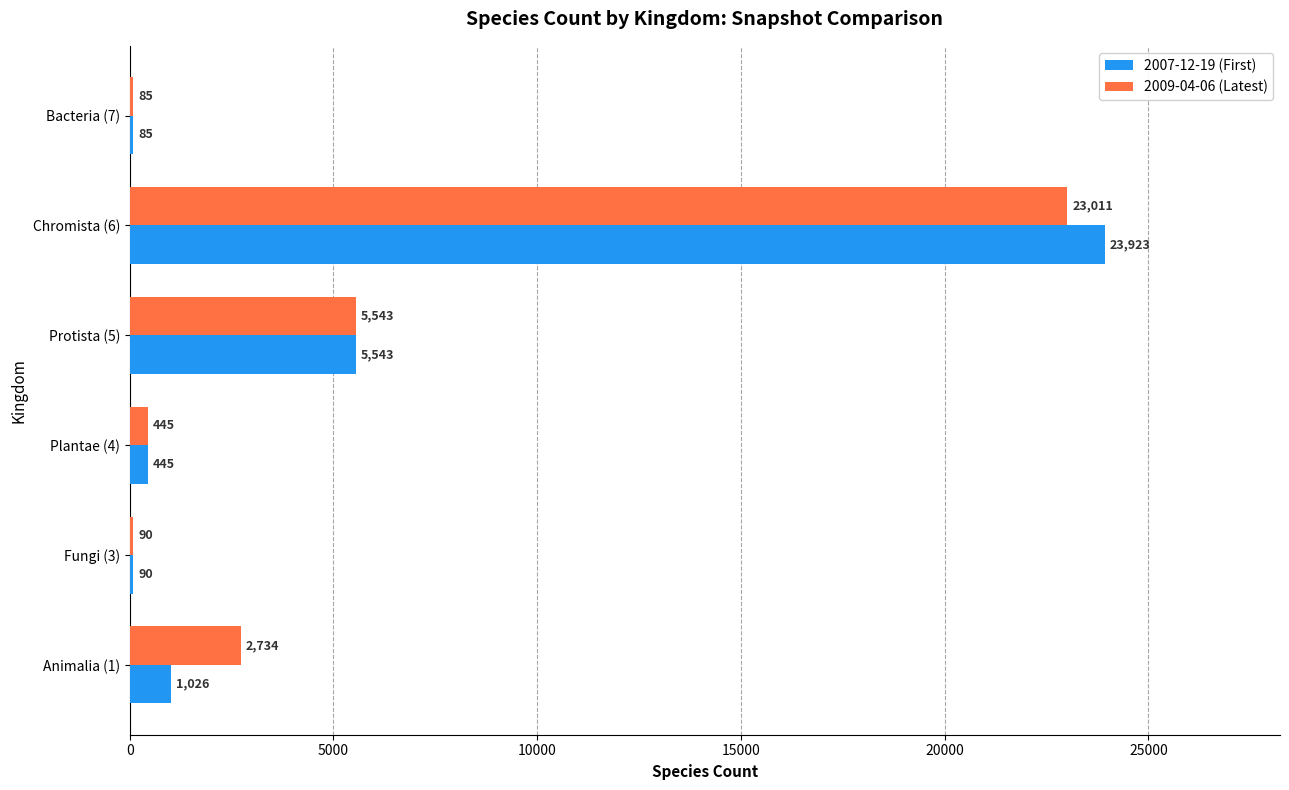

At which category is the sum across all series the highest?

Chromista (6)